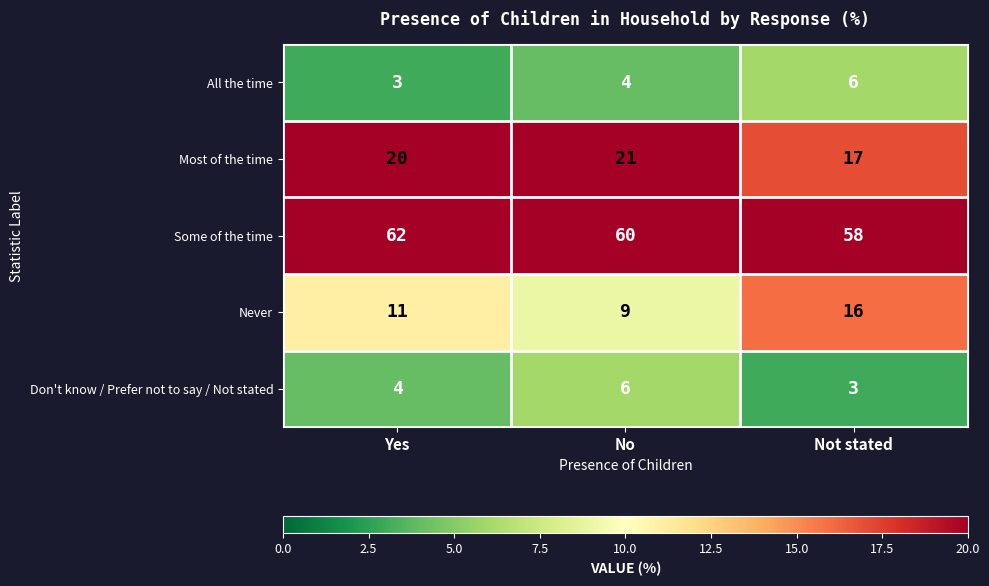

Reading right to left, transcribe all the data shown in this chart.

All the time: Not stated=6	No=4	Yes=3
Most of the time: Not stated=17	No=21	Yes=20
Some of the time: Not stated=58	No=60	Yes=62
Never: Not stated=16	No=9	Yes=11
Don't know / Prefer not to say / Not stated: Not stated=3	No=6	Yes=4